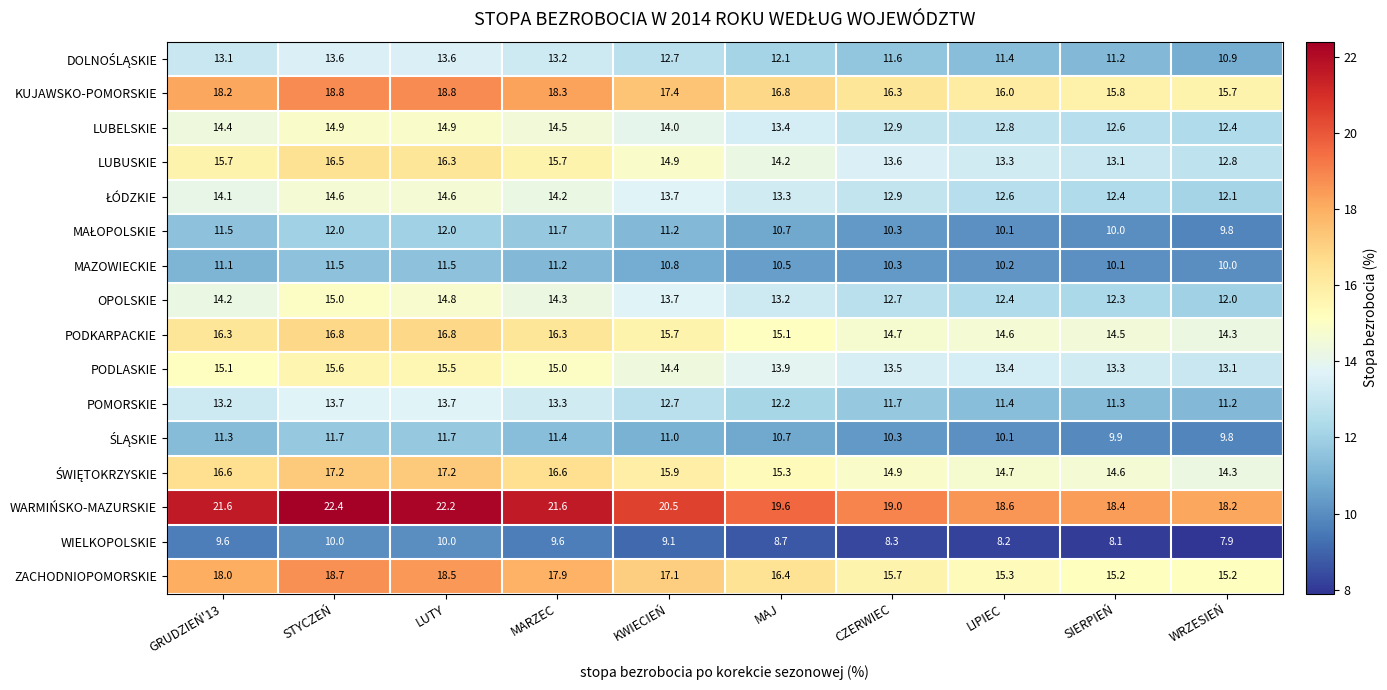

How many series are shown in this chart?

16